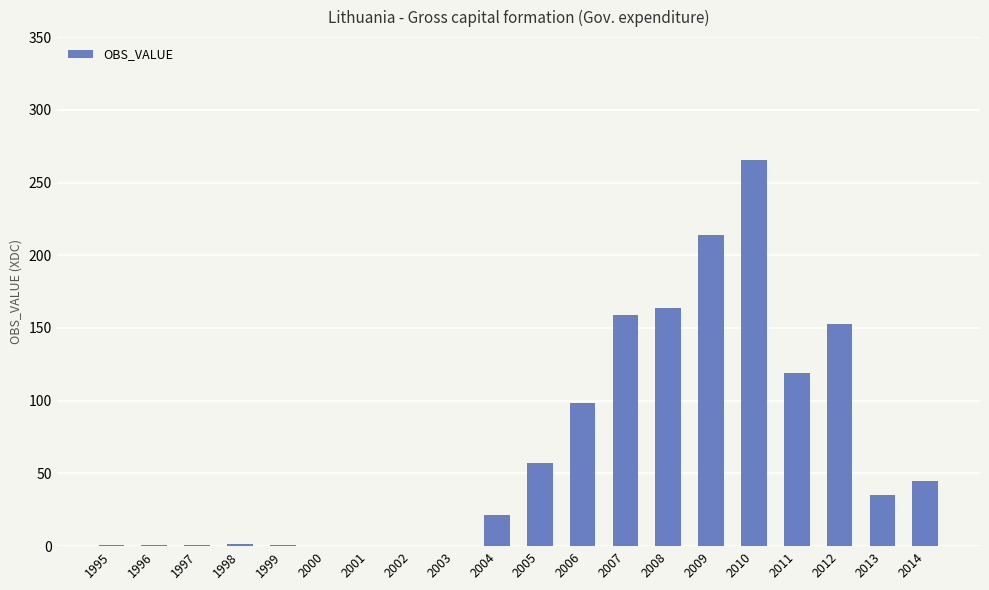

What is the greatest value displayed?

265.4